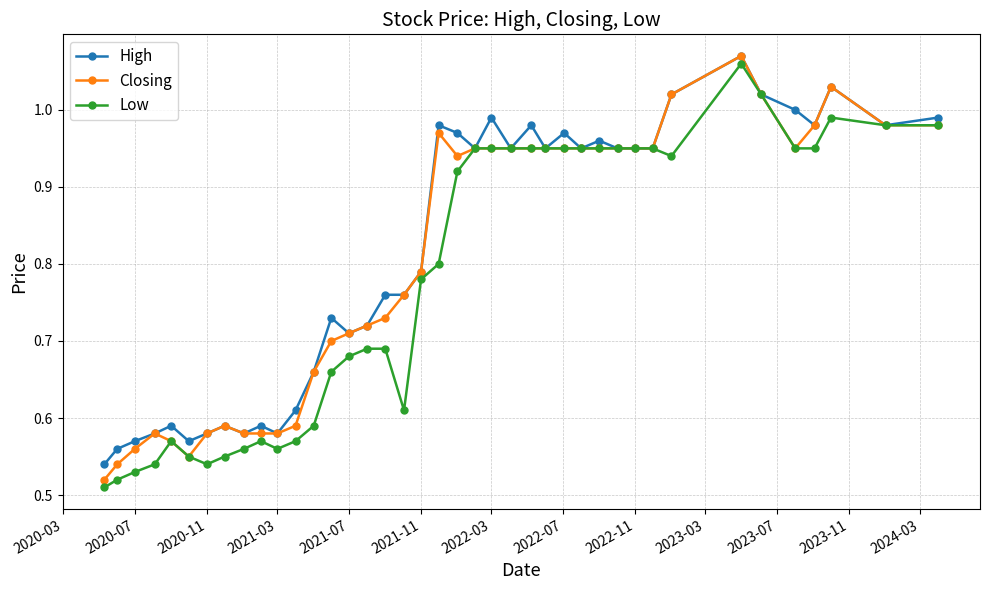

True or false: High has more than 1 interior local peaks.

True